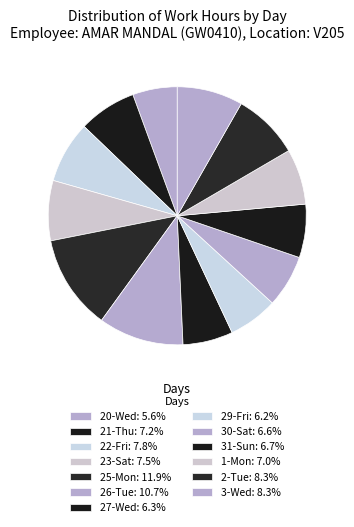

Is it true that 25-Mon is 1% of the pie?

False